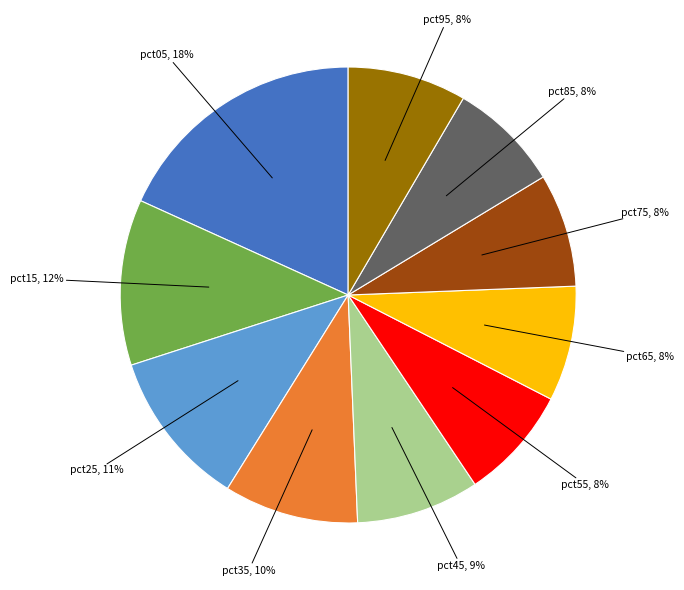

Is there any slice that represents more than half of the pie?

No